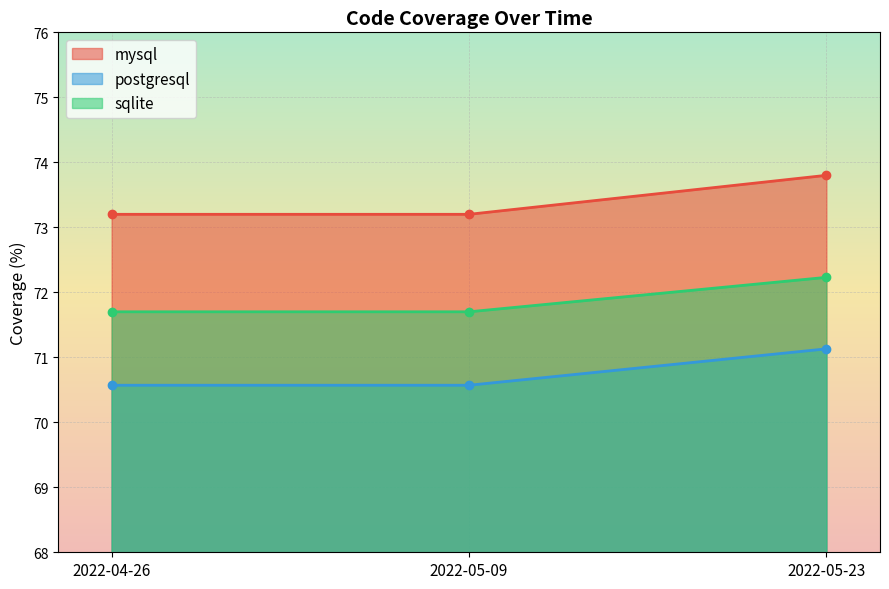

Rank the series by their average value, from lowest to highest.

postgresql, sqlite, mysql